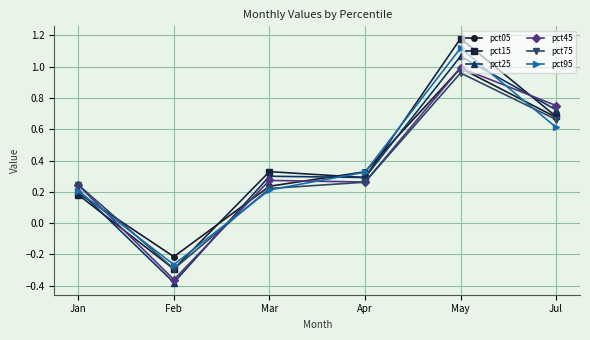

How many lines are shown in the chart?

6